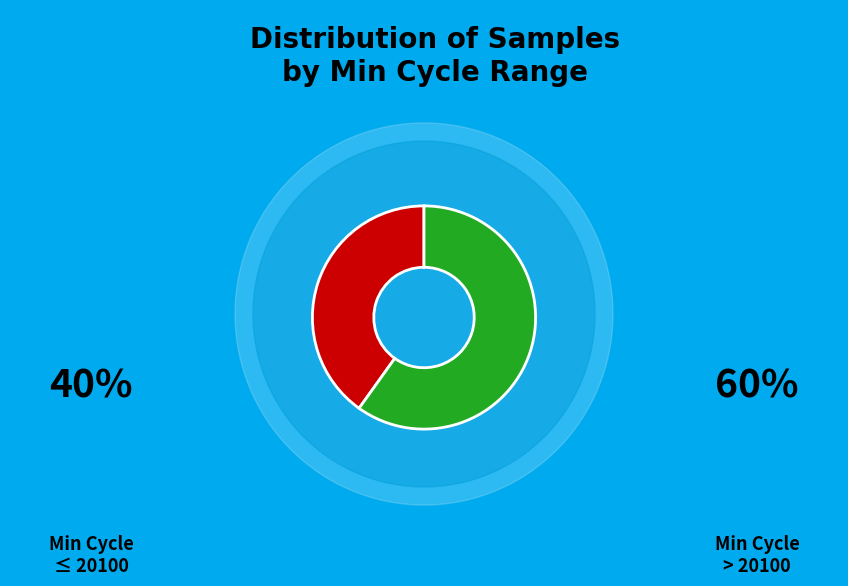

Is there a majority slice in this chart?

Yes